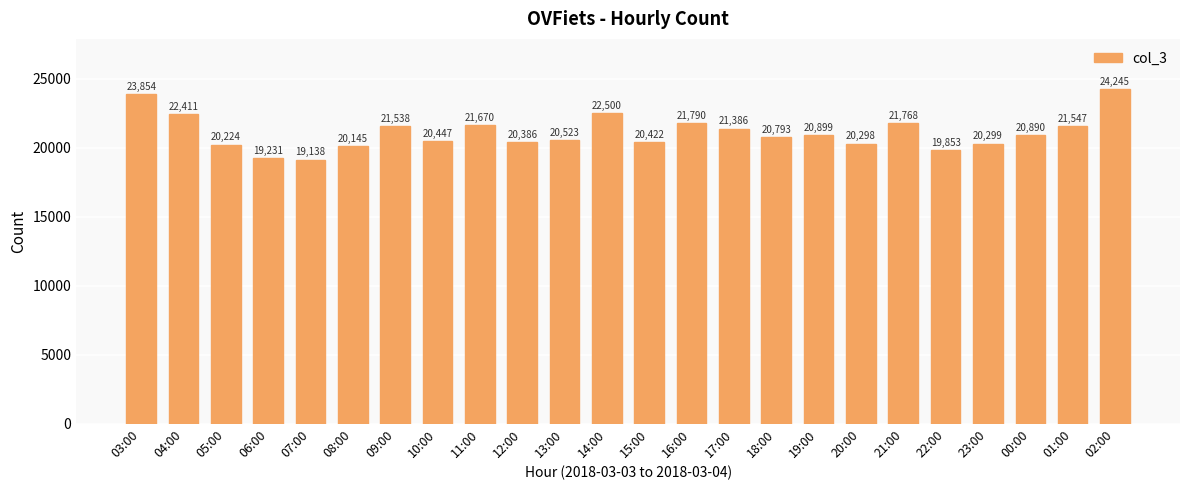

Is it true that the value at 02:00 is 39832?

False